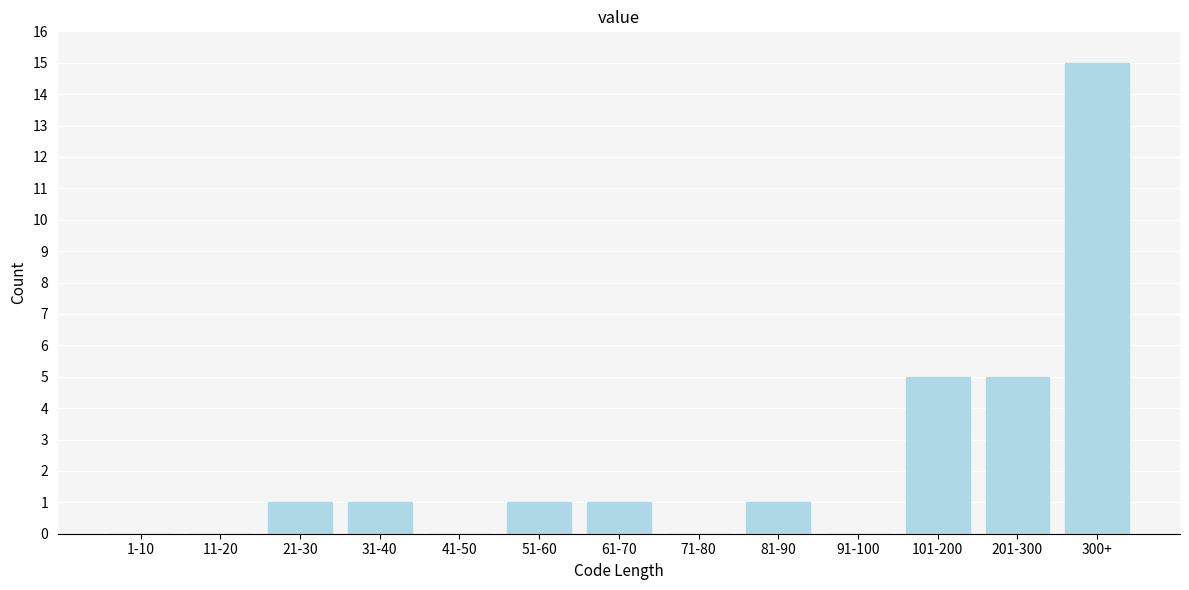

Reading right to left, transcribe all the data shown in this chart.

300+=15	201-300=5	101-200=5	91-100=0	81-90=1	71-80=0	61-70=1	51-60=1	41-50=0	31-40=1	21-30=1	11-20=0	1-10=0